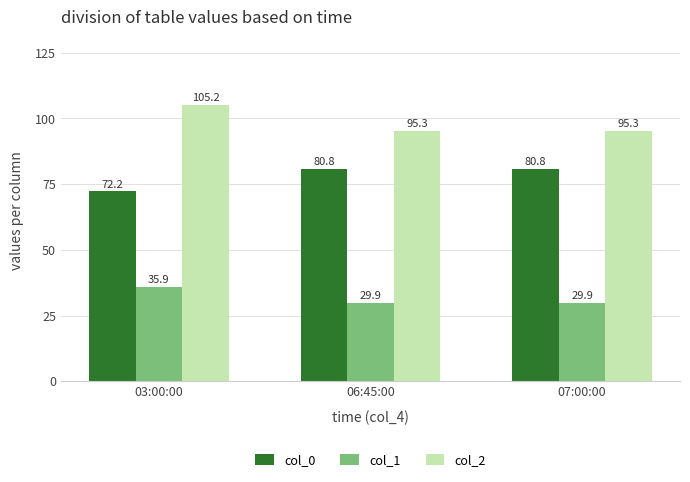

At 07:00:00, list the series in order from largest to smallest.

col_2, col_0, col_1